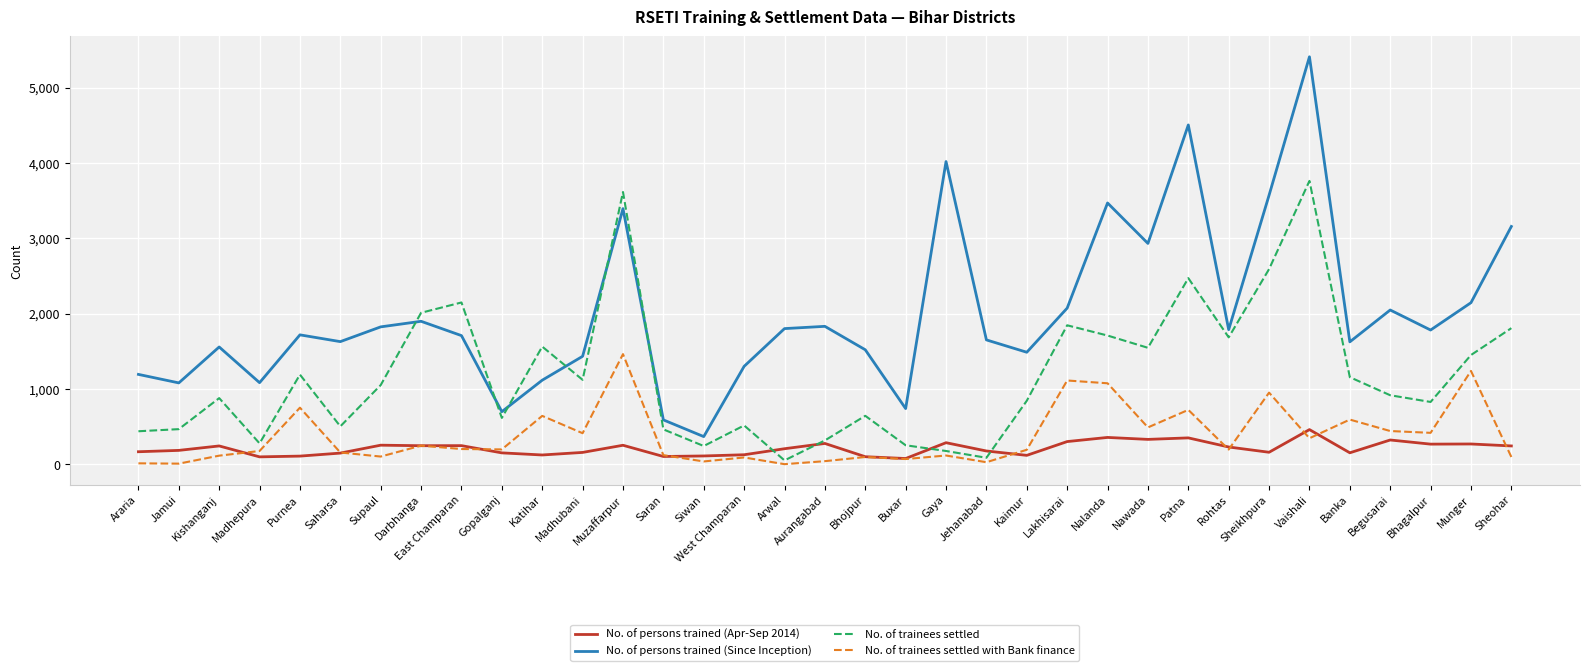

What is the sum of all No. of persons trained (Since Inception) values?

70104